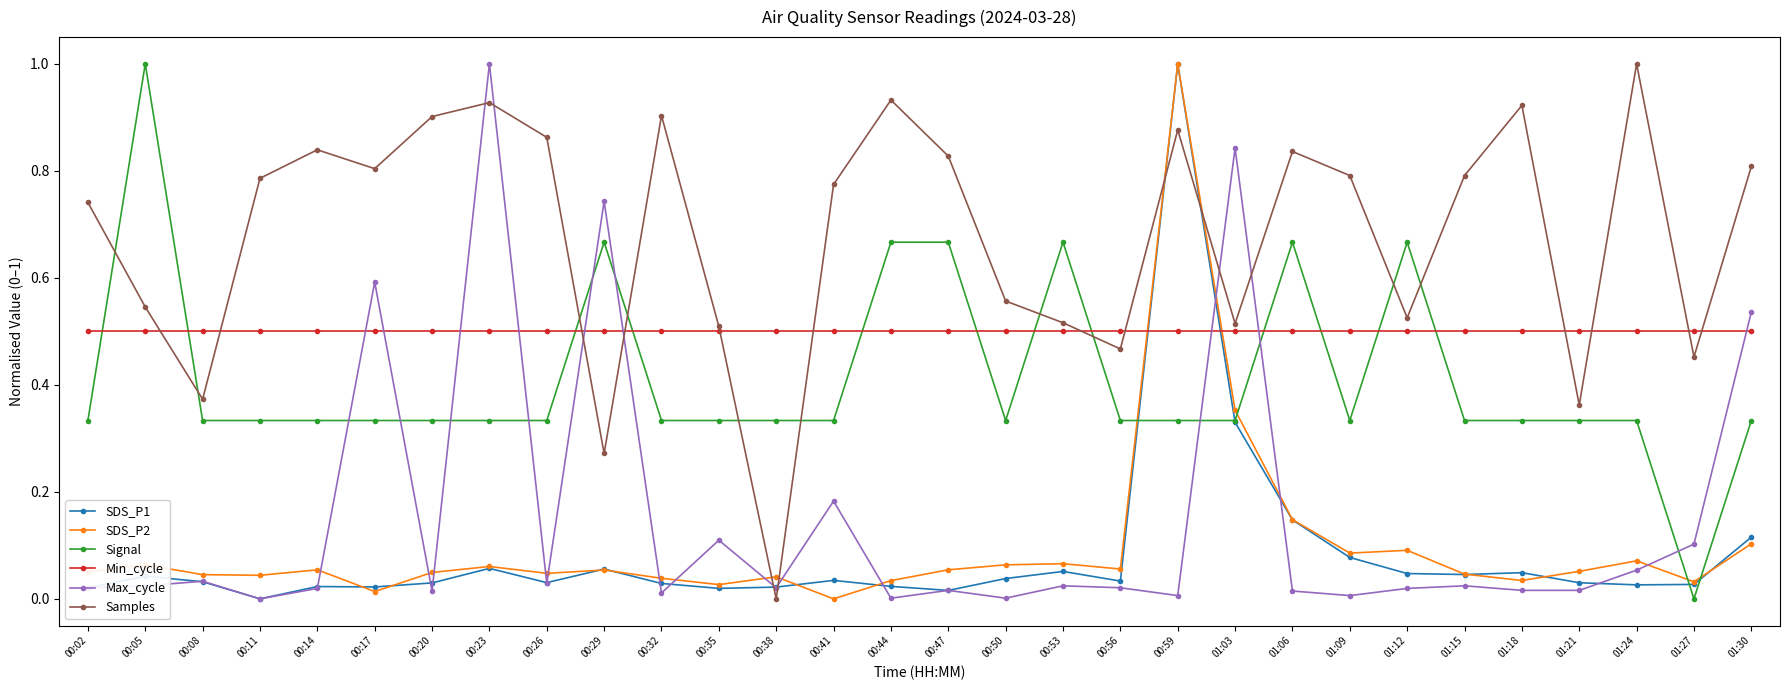

Between 00:23 and 01:27, which series saw the biggest shift?

Max_cycle